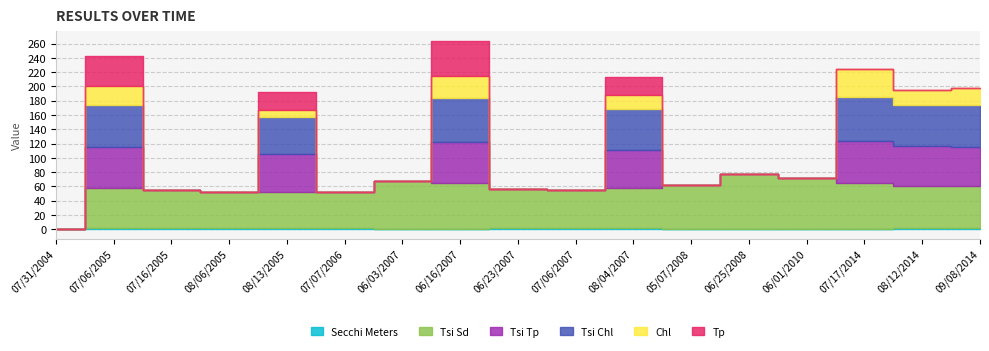

Rank the series by their maximum value, from lowest to highest.

Secchi Meters, Chl, Tp, Tsi Tp, Tsi Chl, Tsi Sd